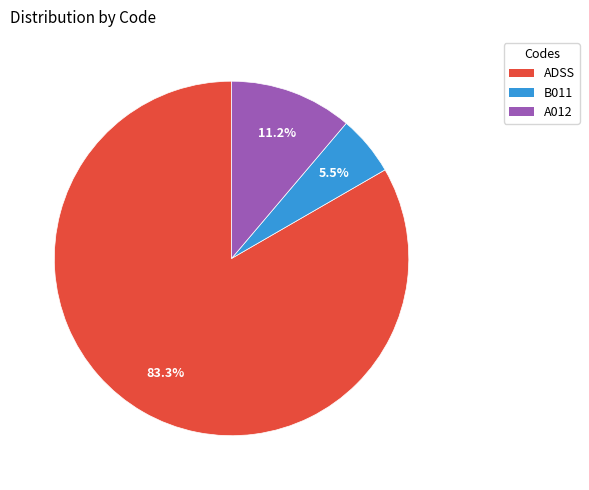

Which category has the biggest portion of the pie?

ADSS